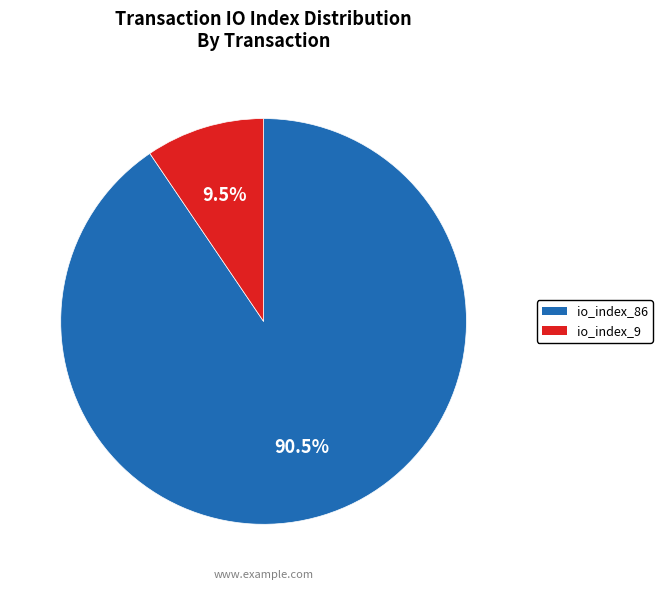

Which slice is the smallest?

io_index_9